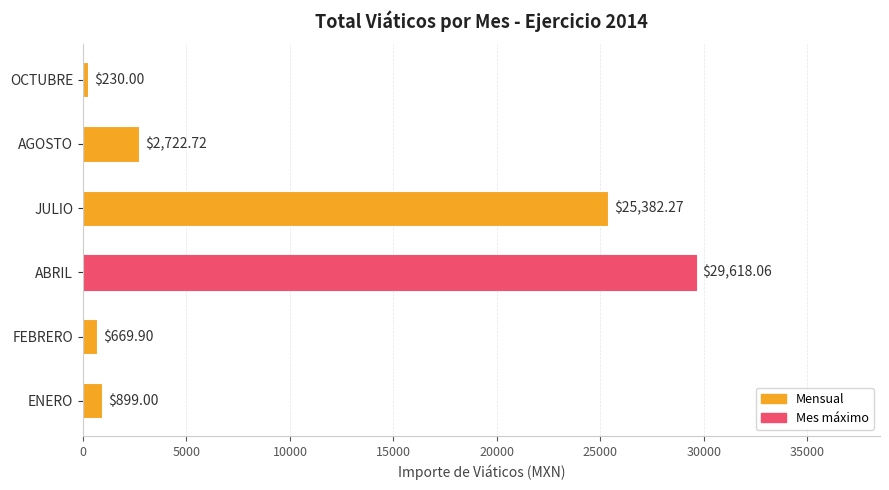

What is the change in value from ENERO to OCTUBRE?

-669.0